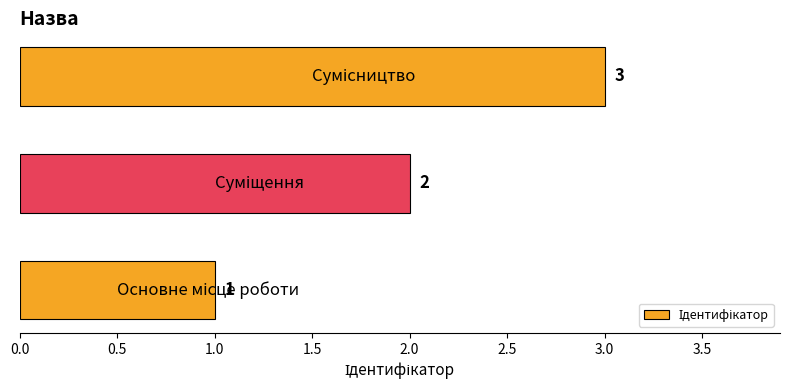

What is the maximum value shown in the chart?

3